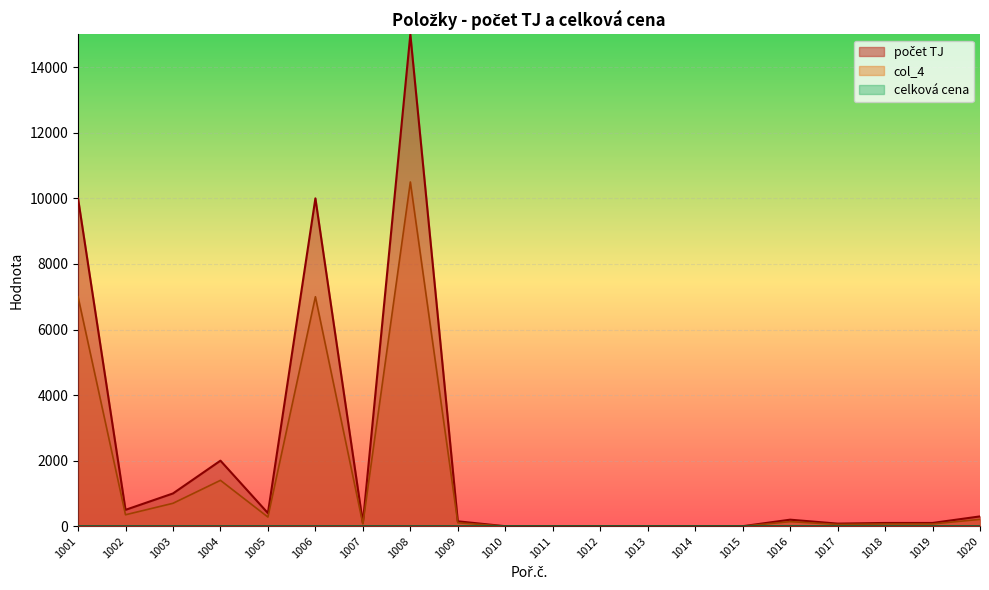

At which label does počet TJ first exceed 150?

1001